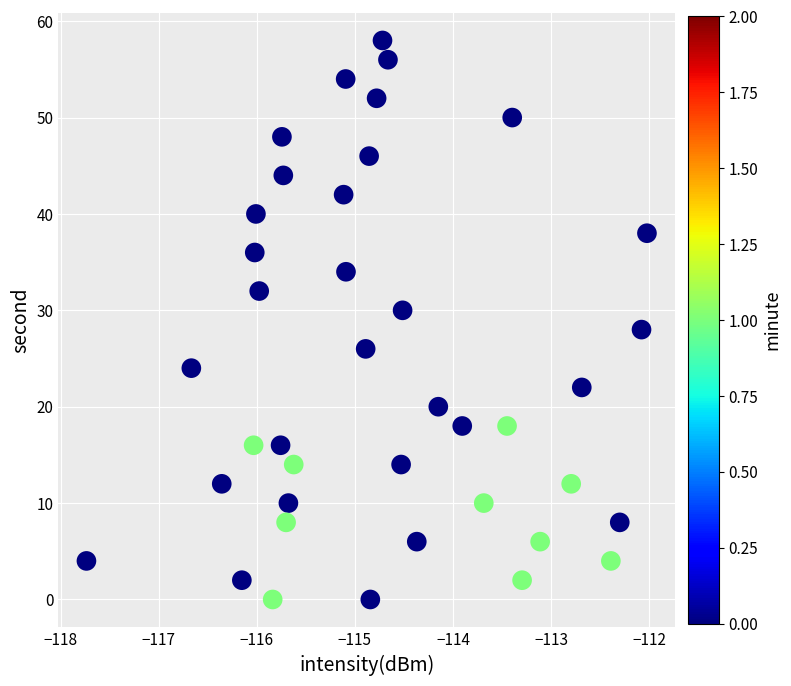

What is the range of Y values (max minus min)?

58